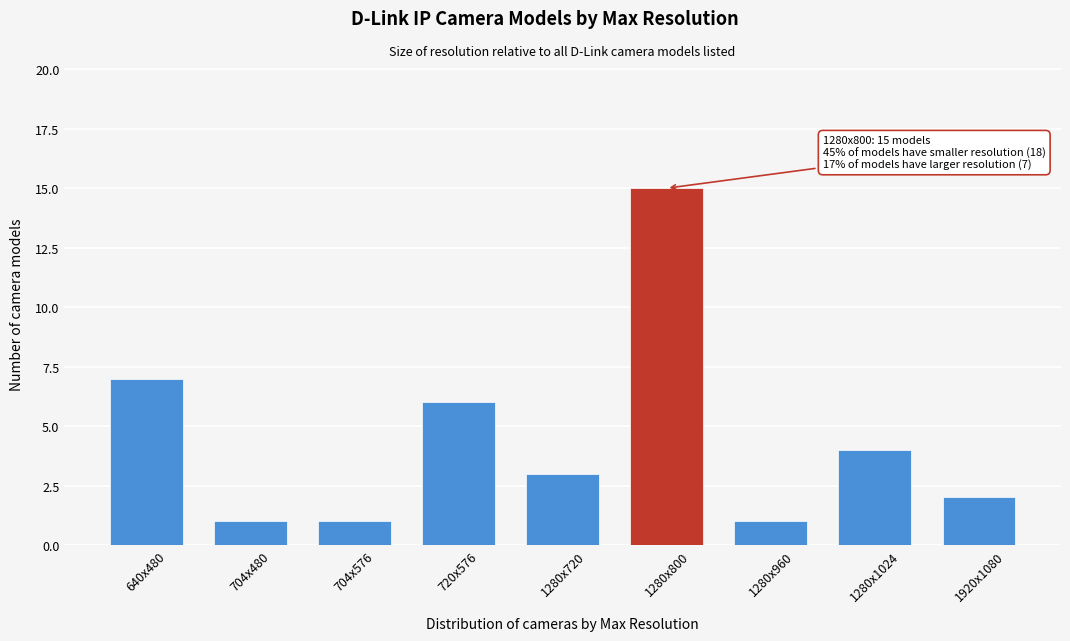

Reading left to right, what are all the values shown in this chart?

640x480=7	704x480=1	704x576=1	720x576=6	1280x720=3	1280x800=15	1280x960=1	1280x1024=4	1920x1080=2